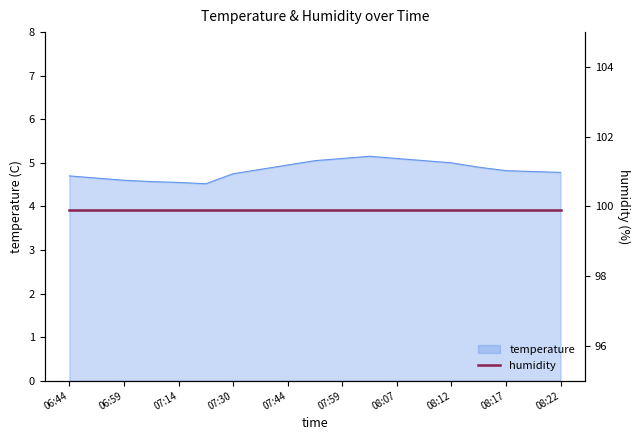

True or false: the data shows 4.8 at 08:17.

True